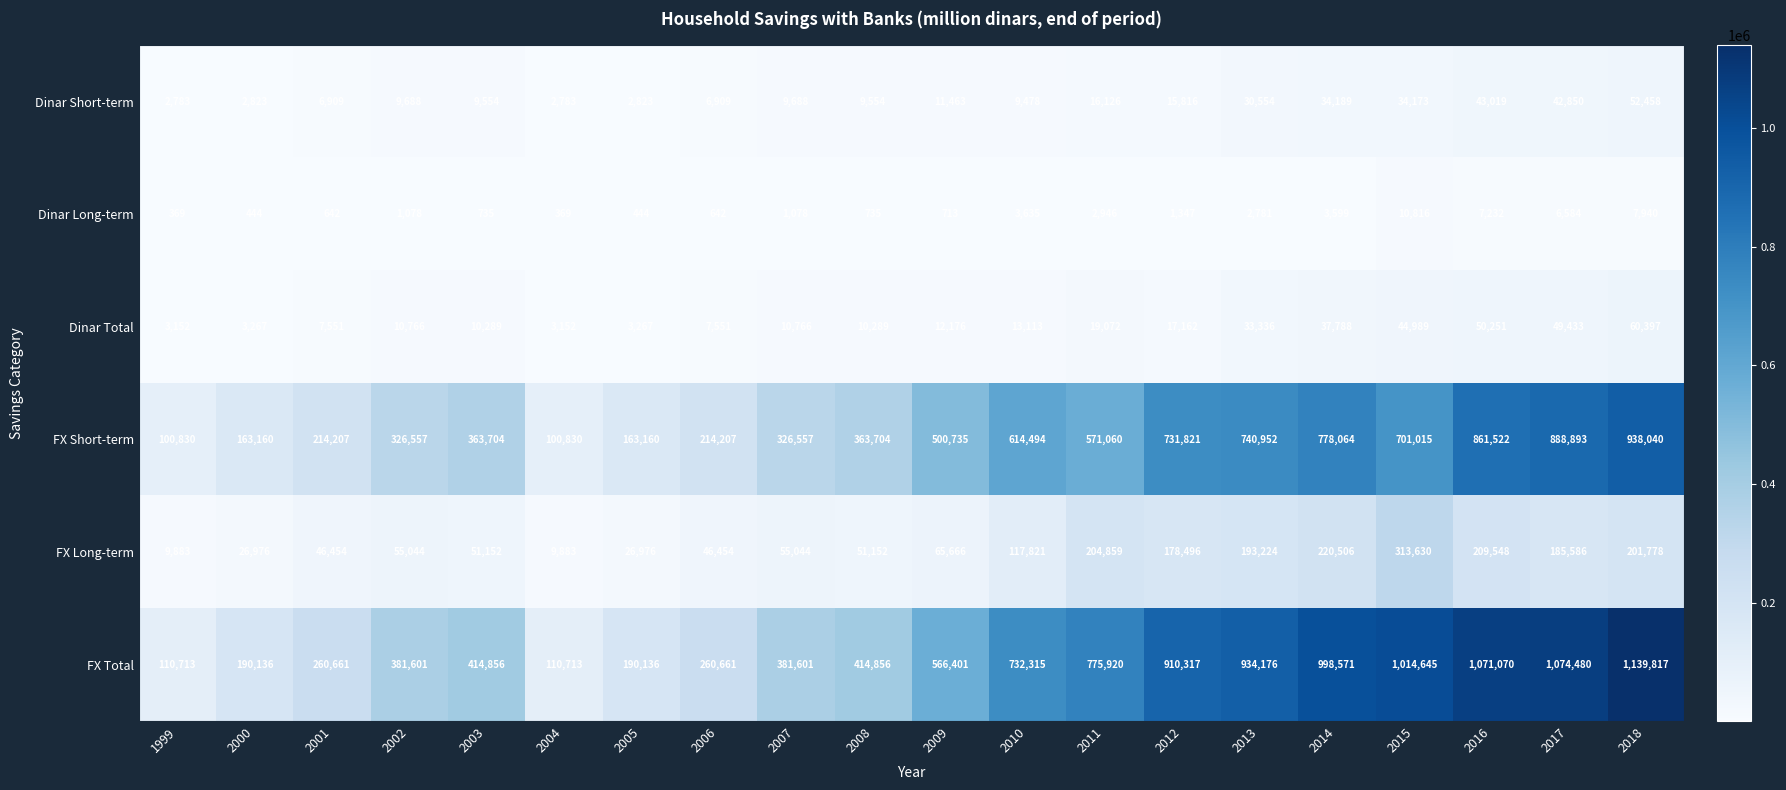

At which category is the sum across all series the highest?

2018